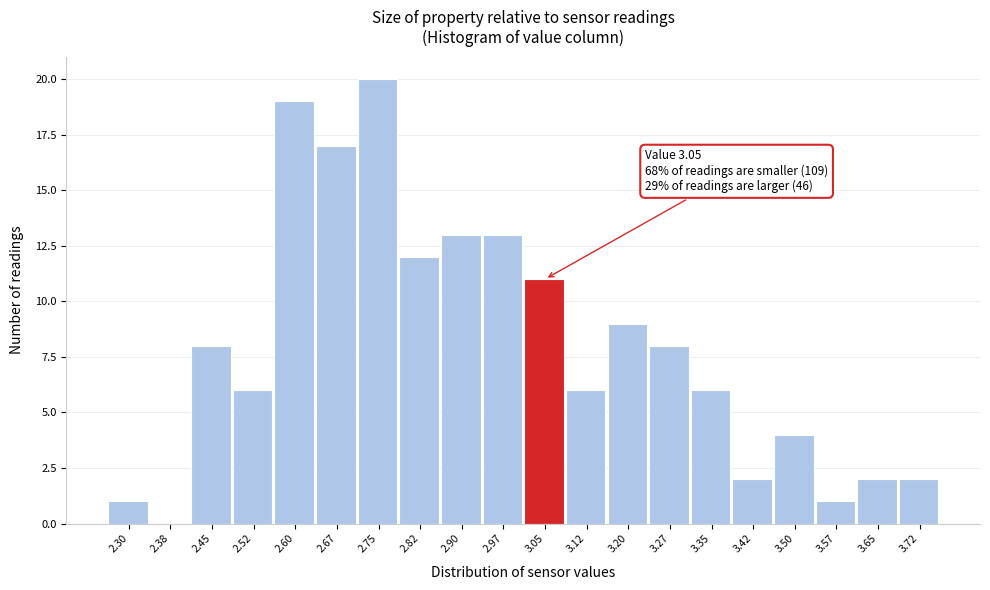

Reading left to right, transcribe all the data shown in this chart.

2.30=1	2.38=0	2.45=8	2.52=6	2.60=19	2.67=17	2.75=20	2.82=12	2.90=13	2.97=13	3.05=11	3.12=6	3.20=9	3.27=8	3.35=6	3.42=2	3.50=4	3.57=1	3.65=2	3.72=2